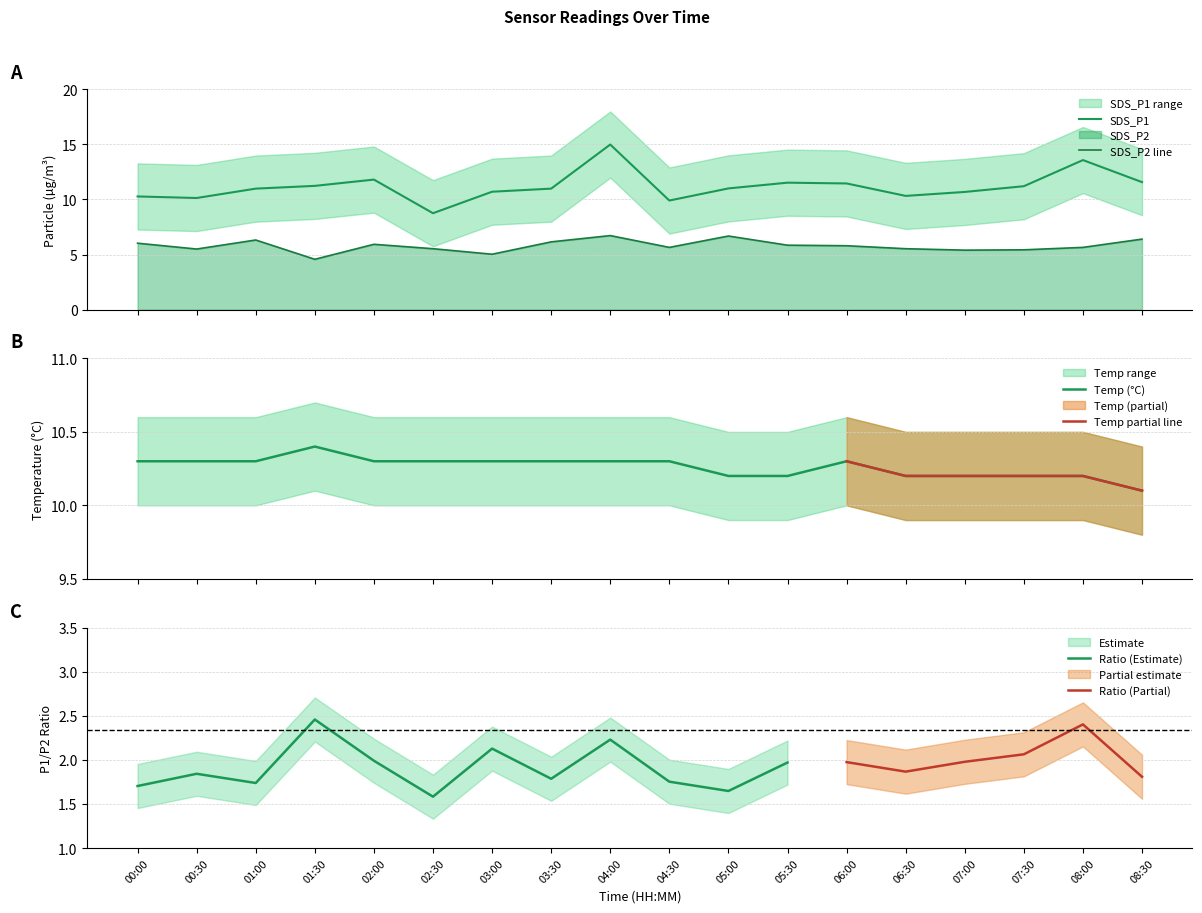

At which category does SDS_P1 reach its first local peak?

02:00